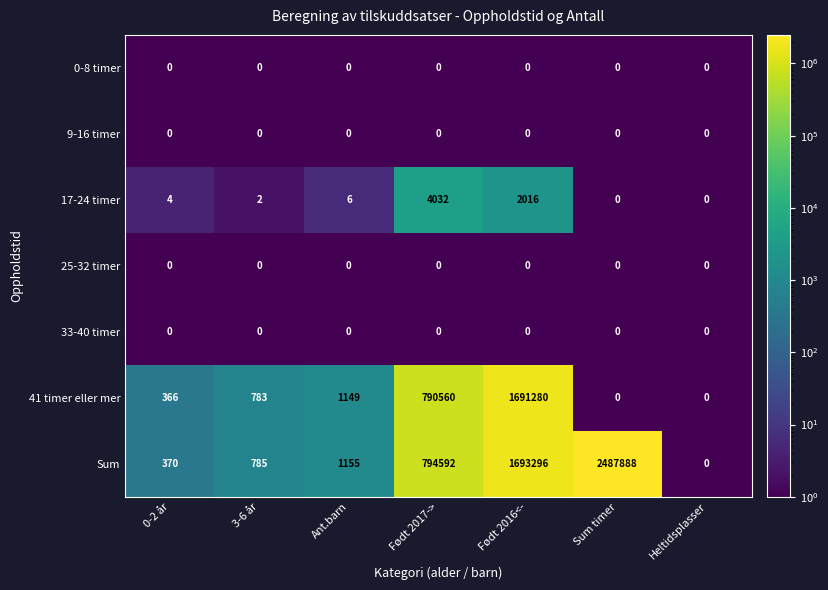

What is the difference between the 17-24 timer values at Ant.barn and Født 2017->?

4026